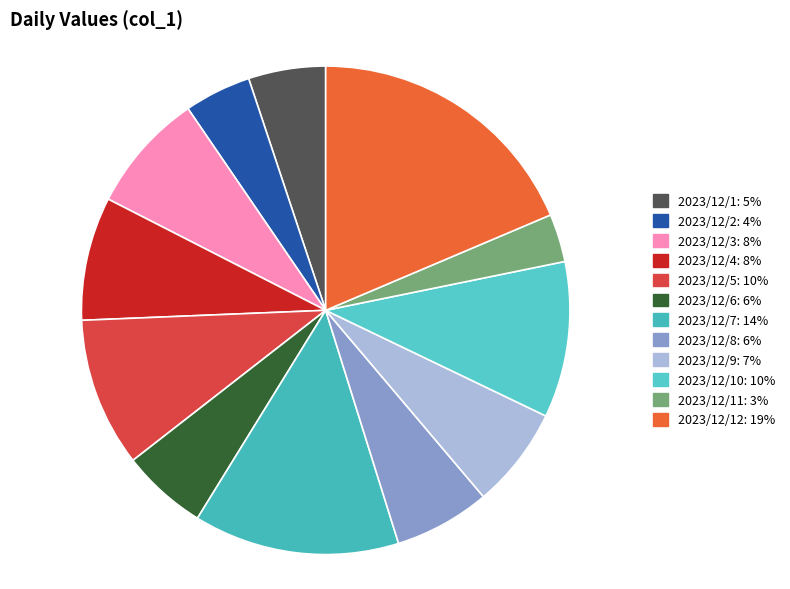

Rank the categories by value from lowest to highest.

2023/12/11, 2023/12/2, 2023/12/1, 2023/12/6, 2023/12/8, 2023/12/9, 2023/12/3, 2023/12/4, 2023/12/5, 2023/12/10, 2023/12/7, 2023/12/12